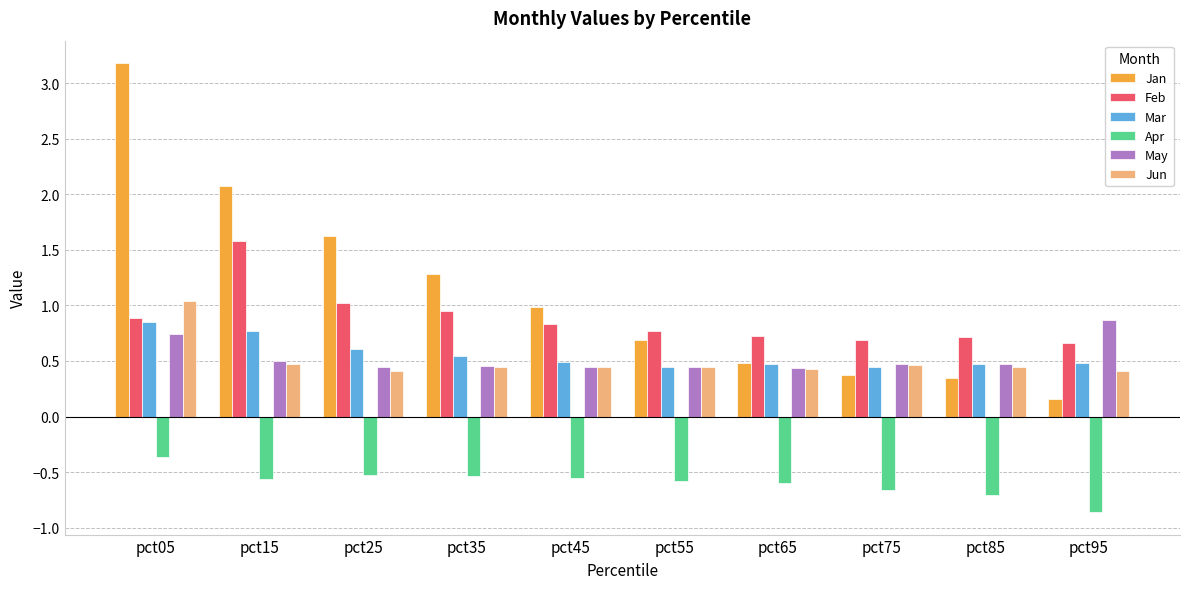

Is it true that Jan equals 0.3 at pct65?

False